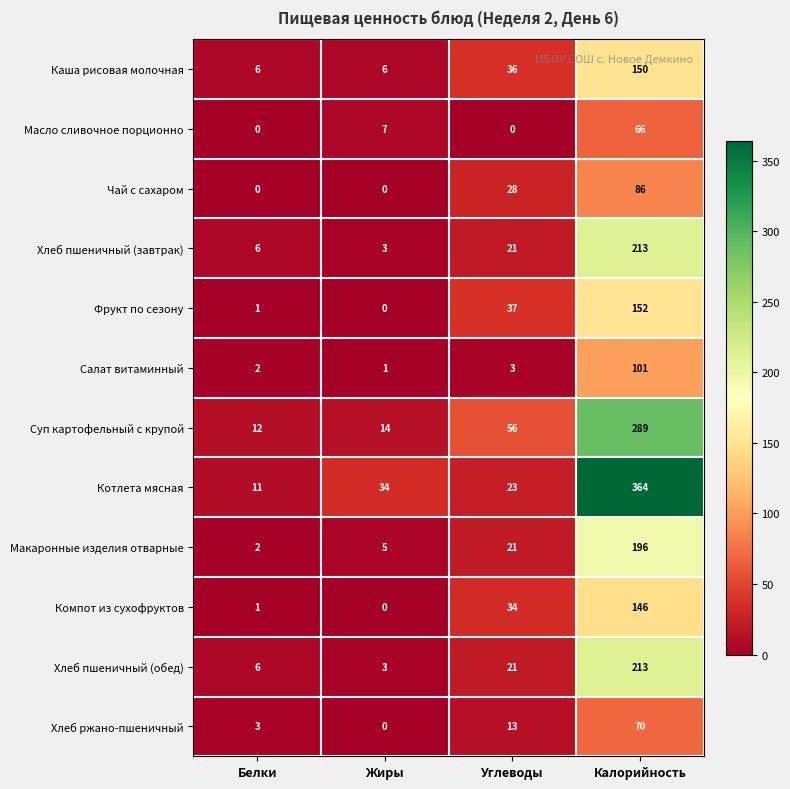

At which category is the sum across all series the highest?

Калорийность